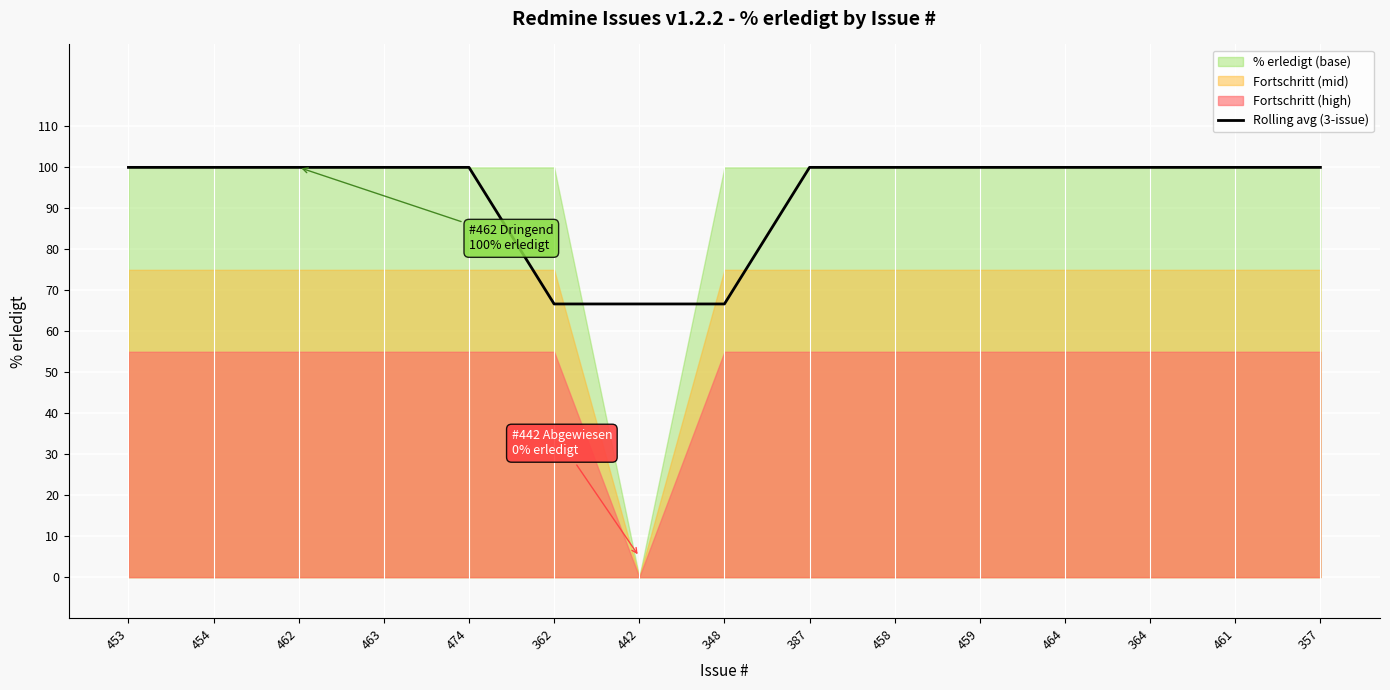

How many data points does each series have?

15